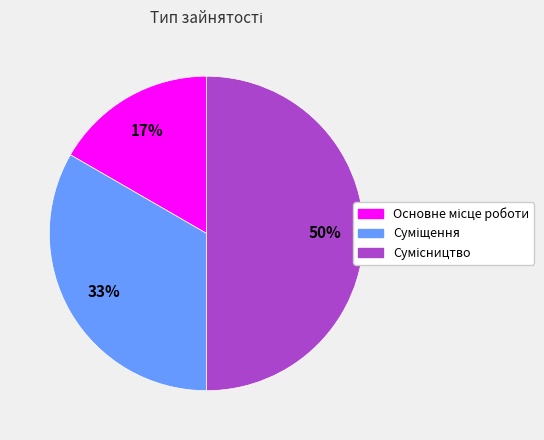

Count the number of slices in the pie.

3